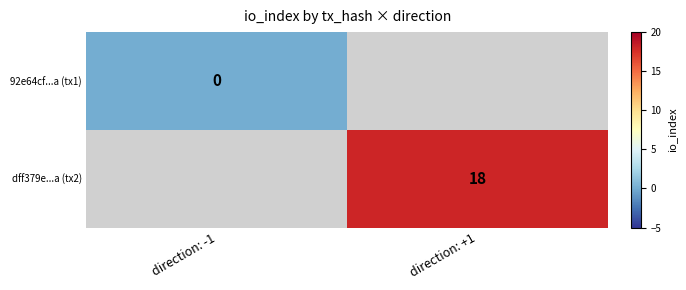

How many distinct data groups are displayed?

2